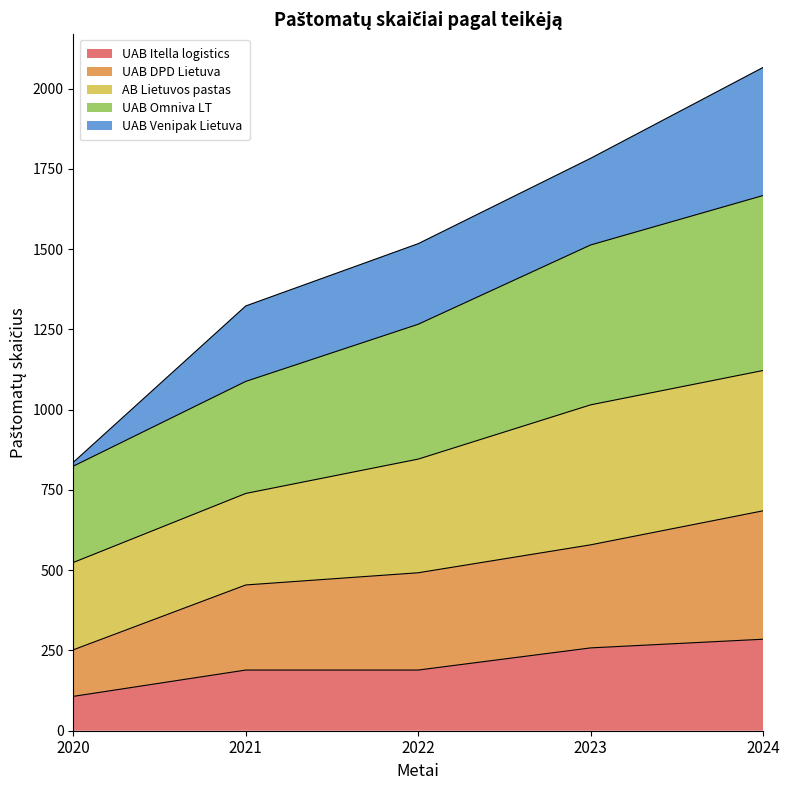

The value of UAB Itella logistics at 2024 is 285. True or false?

True